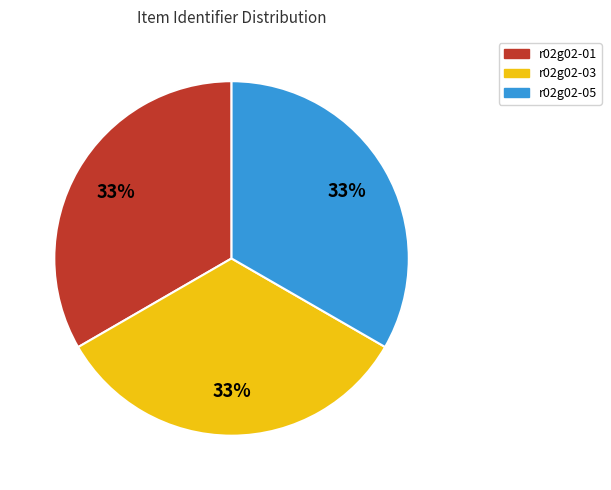

To the nearest percent, what percentage of the pie is r02g02-03?

33%